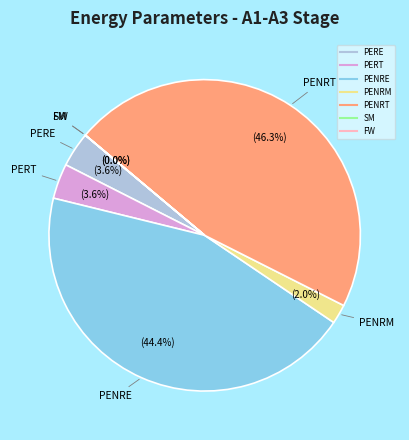

To the nearest percent, what is the average slice percentage?

14%